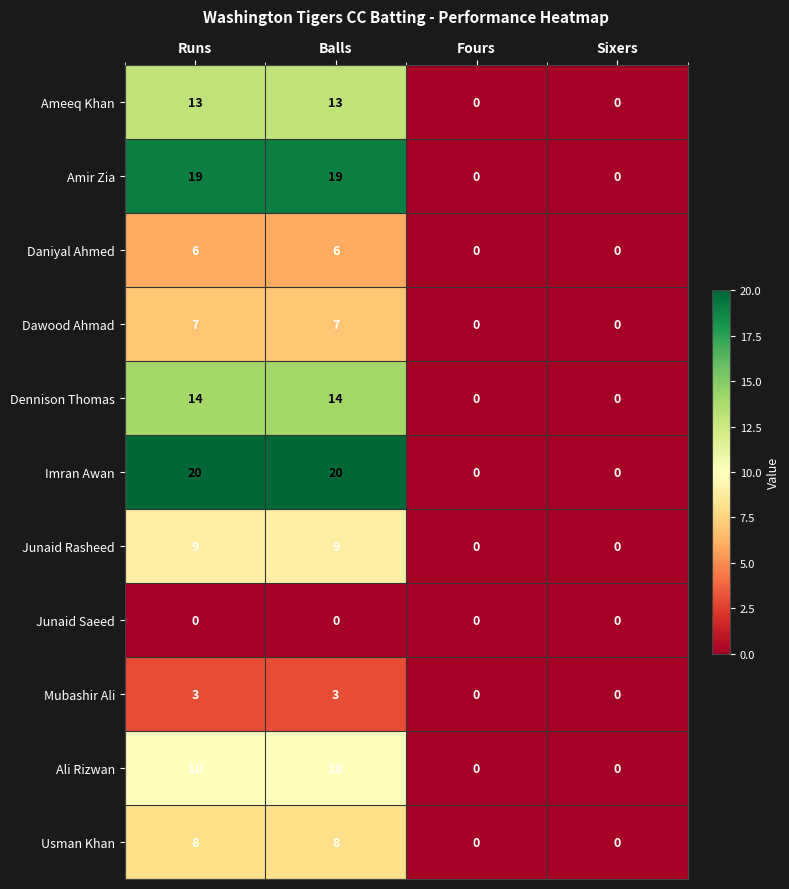

List the series in order of their peak value, lowest first.

Junaid Saeed, Mubashir Ali, Daniyal Ahmed, Dawood Ahmad, Usman Khan, Junaid Rasheed, Ali Rizwan, Ameeq Khan, Dennison Thomas, Amir Zia, Imran Awan